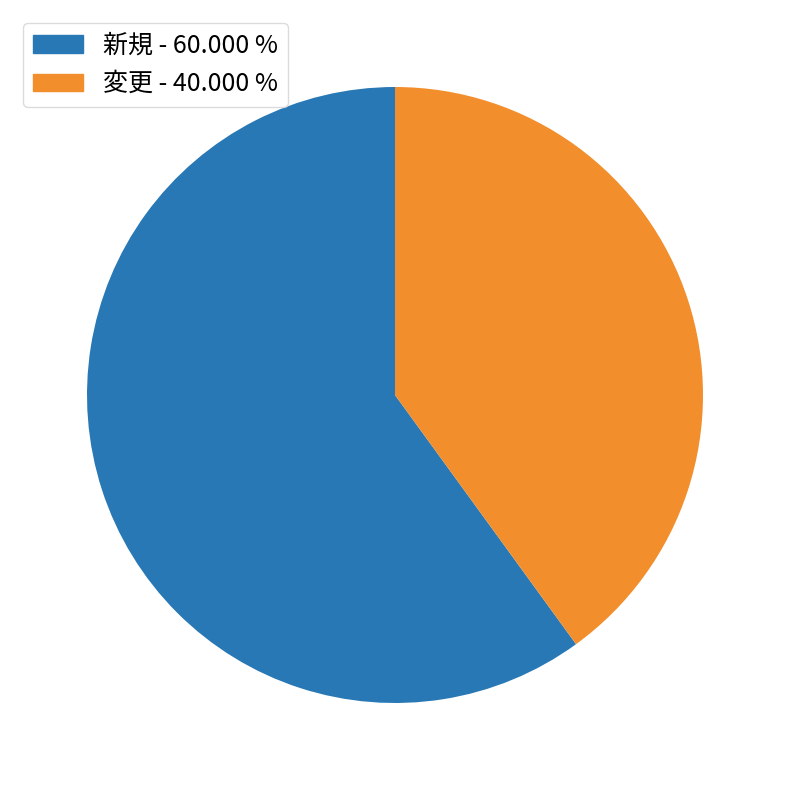

How many segments does this pie chart have?

2